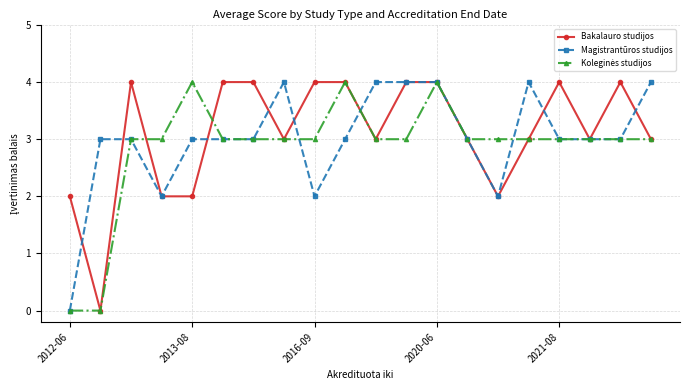

What is the maximum value shown in the chart?

4